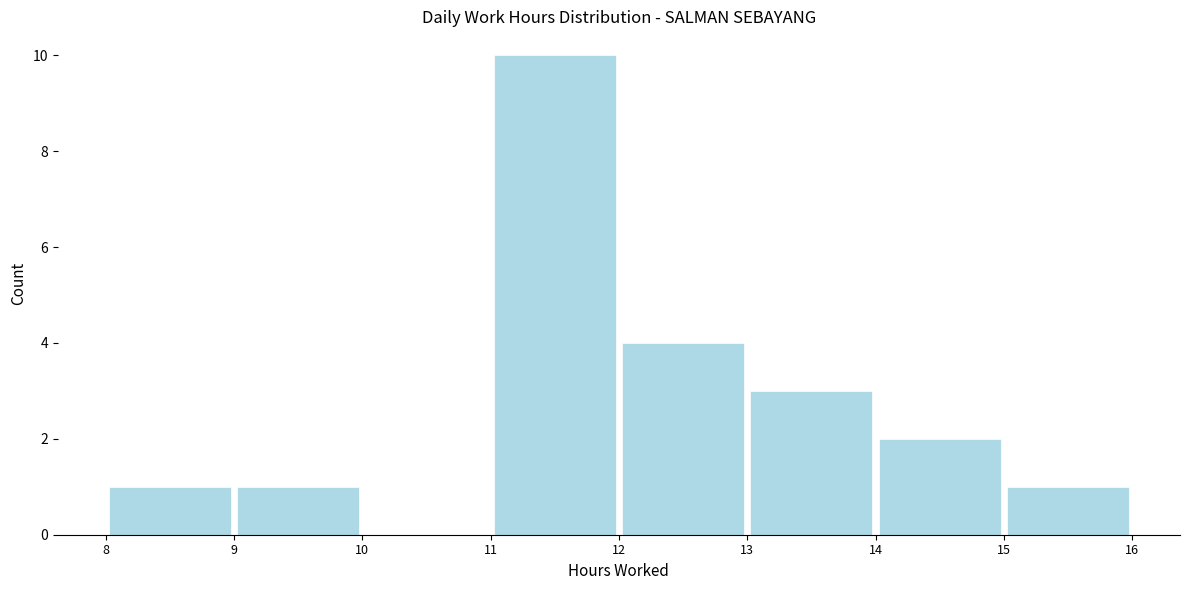

Which range on the x-axis has the tallest bar?

11 to 12